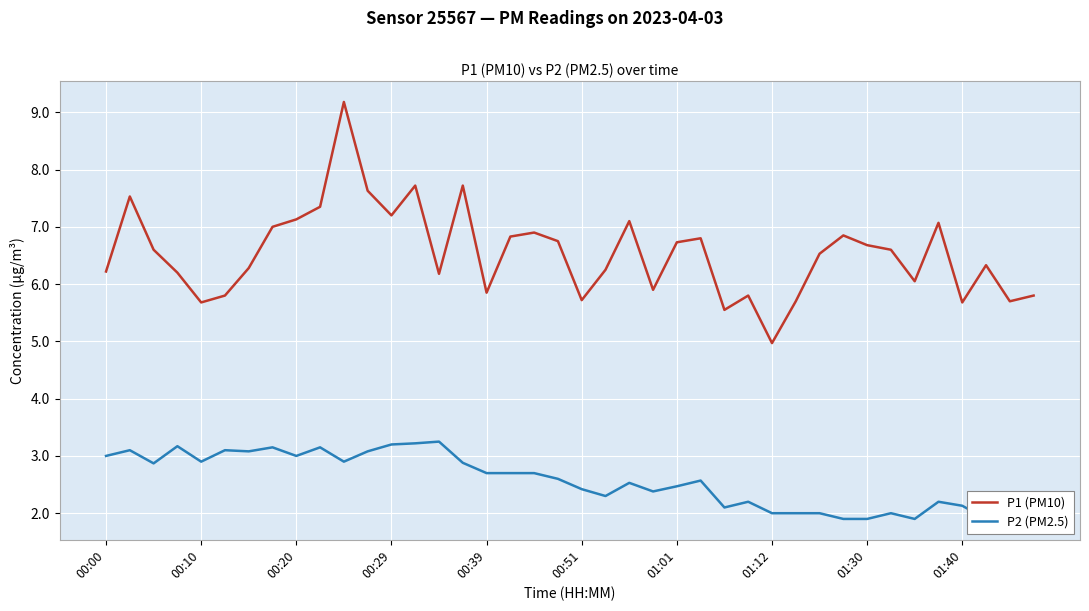

True or false: P1 (PM10) and P2 (PM2.5) cross at least once.

False